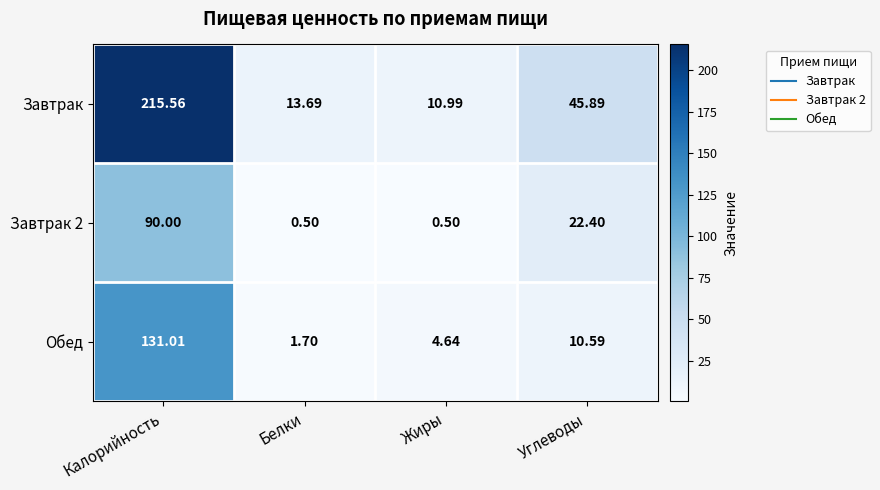

What is the spread (max minus min) of values at Углеводы?

35.3